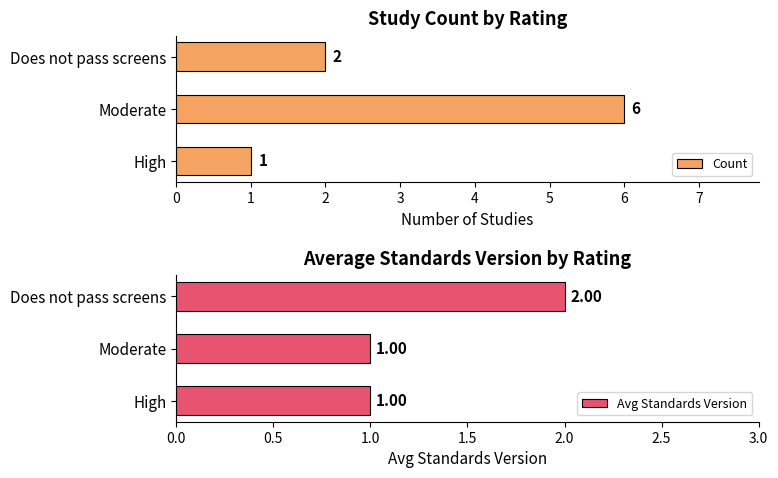

Is it true that Avg Standards Version equals 2 at High?

False